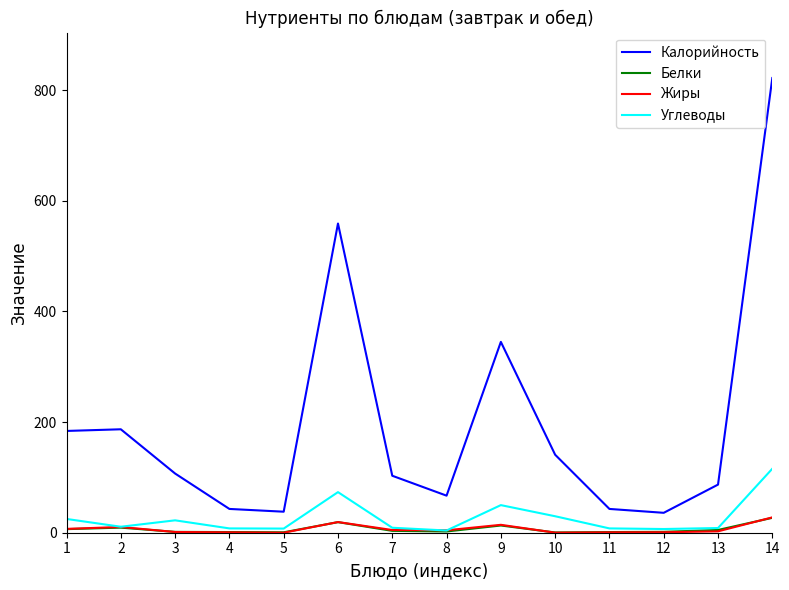

Does the chart have visible grid lines?

No